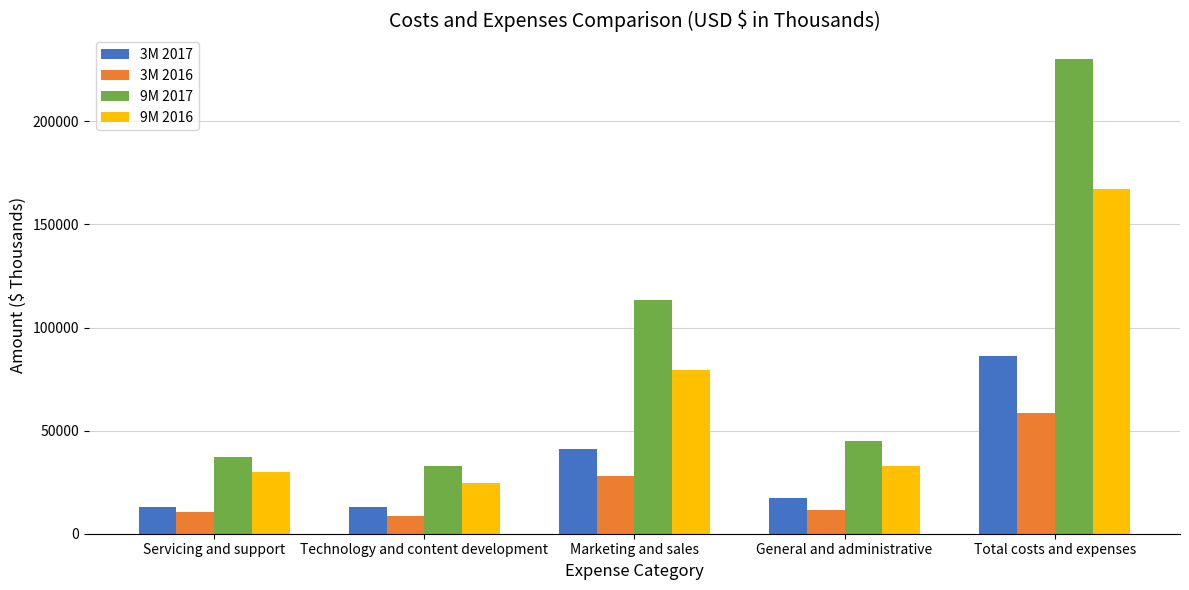

What is the difference between the maximum and minimum values in the 9M 2017 series?

197158